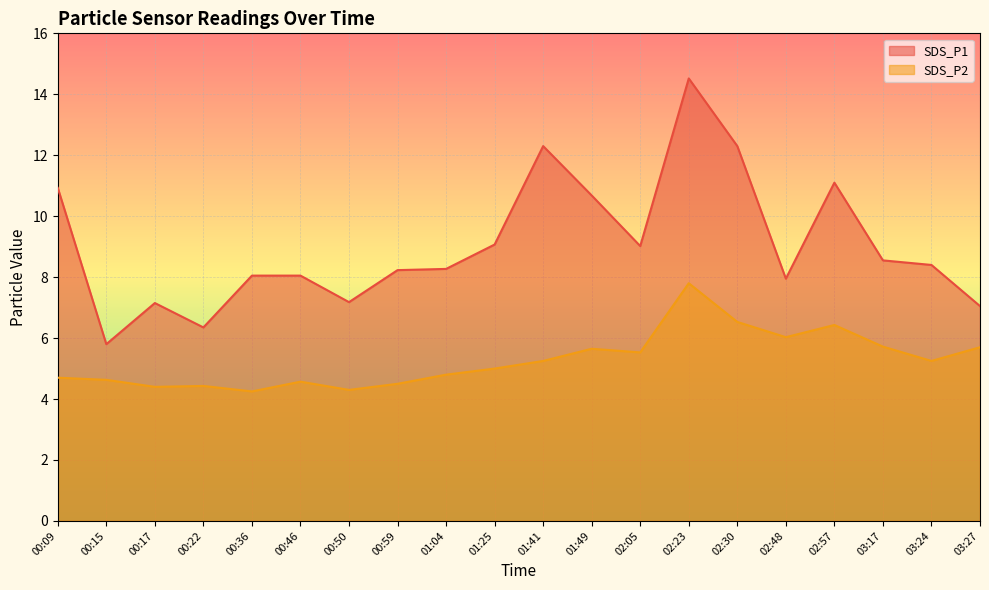

How many series are shown in this chart?

2